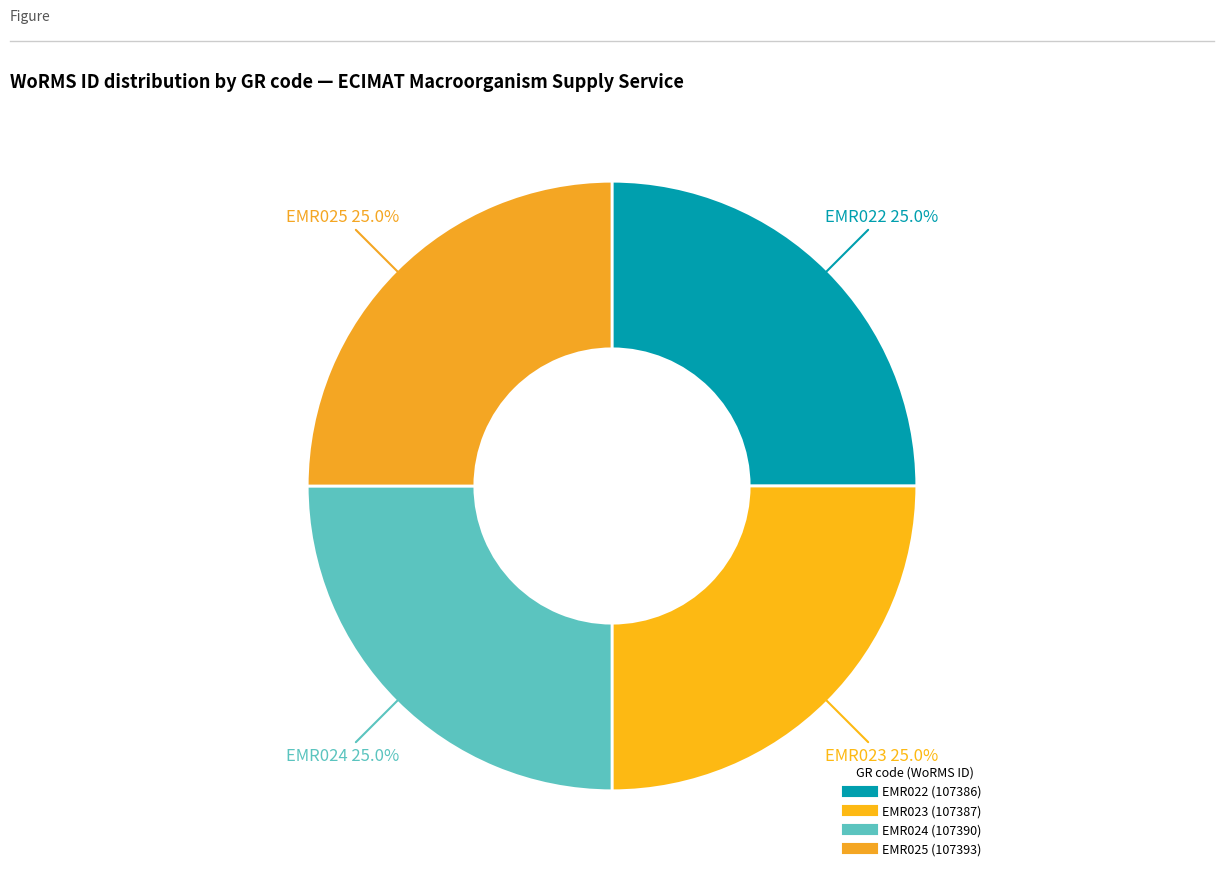

Combined, what portion of the pie is EMR023 and EMR024?

50.0%